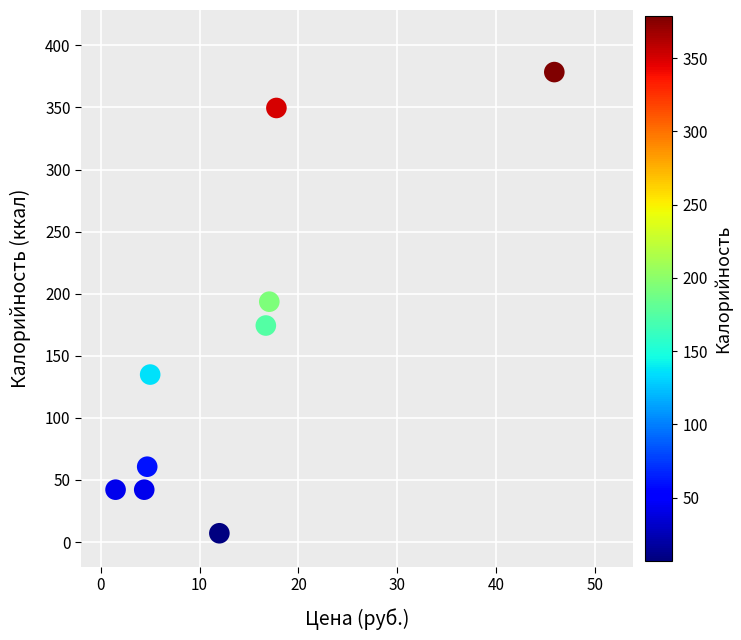

What is the average X value?

13.9